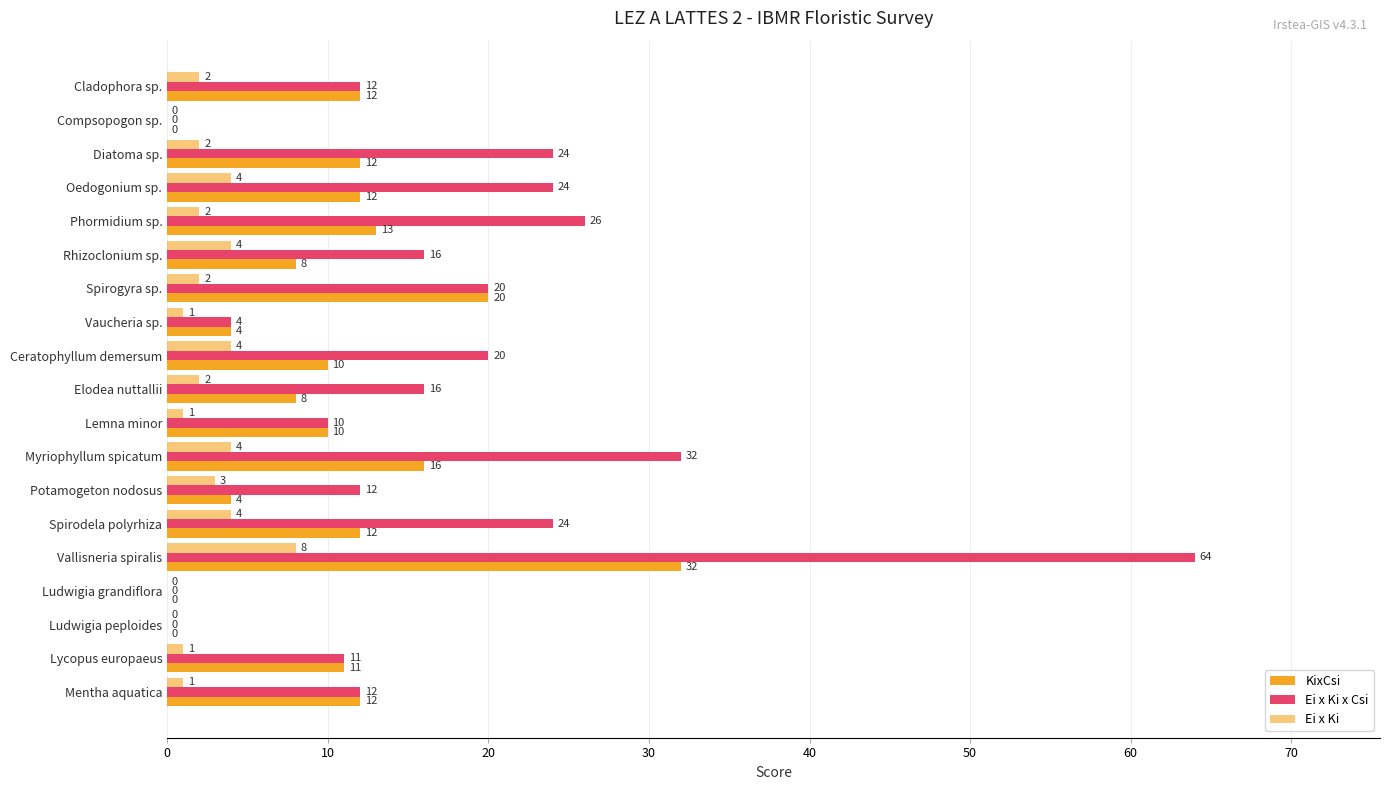

How many positive values does the Ei x Ki series have?

16